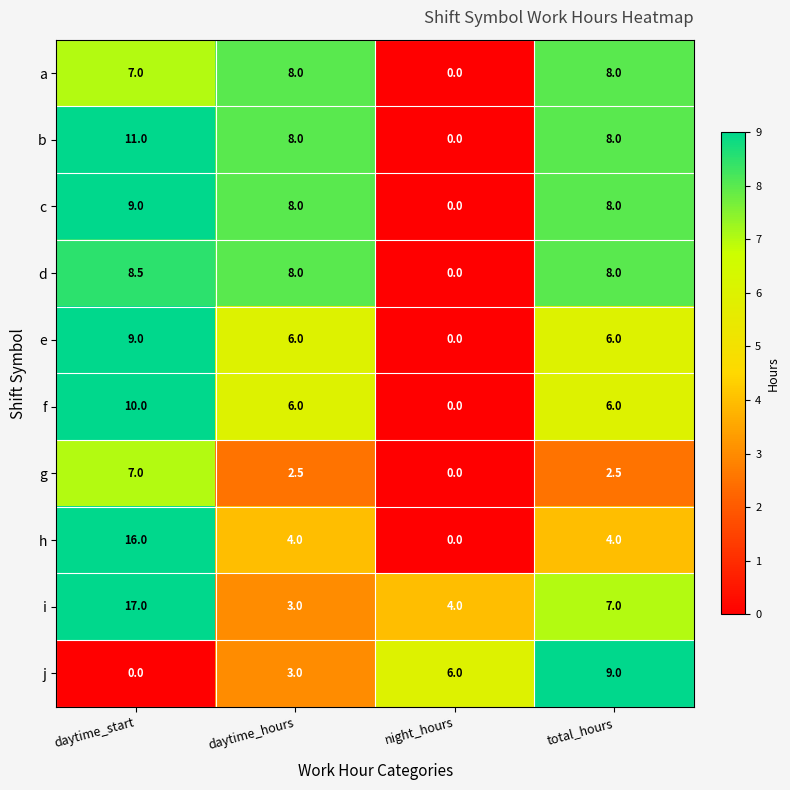

Which series has the largest range (max minus min)?

h